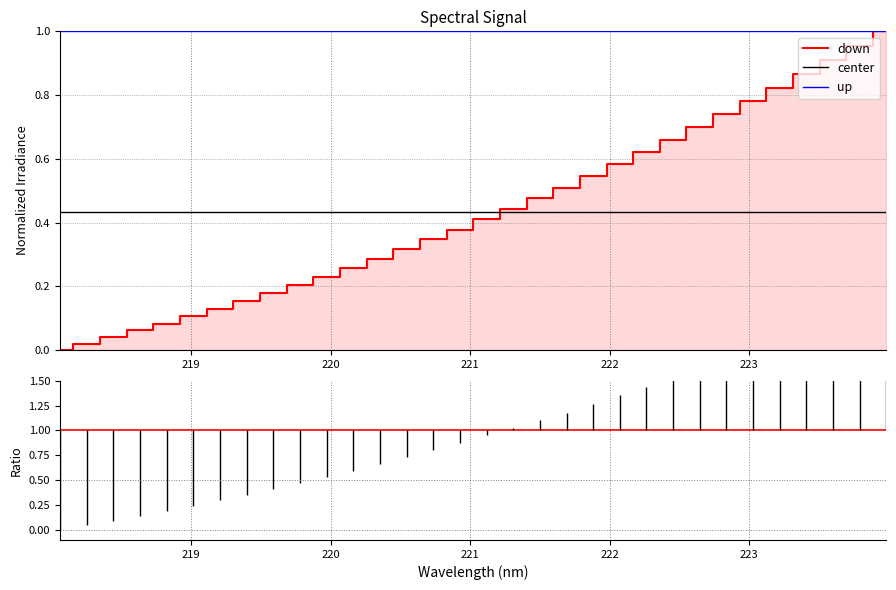

The chart shows a value of 0.3 at 221.8812. True or false?

False